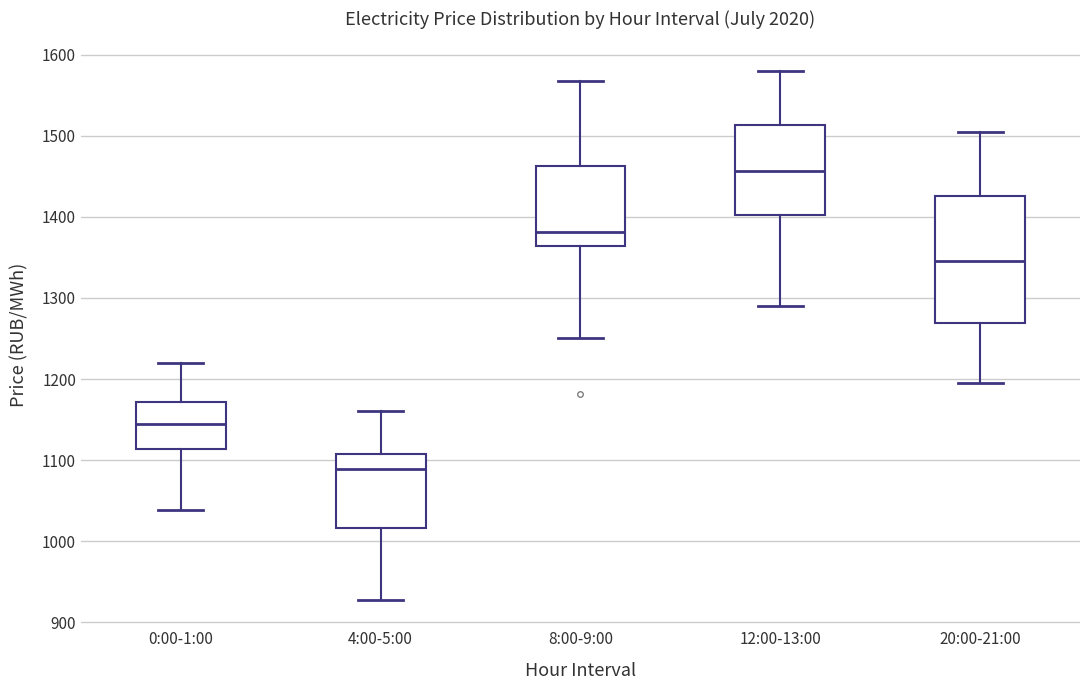

Reading left to right, transcribe this box plot: for each box, give where its median line is, the range the box spans, and where its two whiskers end, as read against the y-axis. The values are not printed on the chart, so give them approximately, as read against the axis.

0:00-1:00: median 1140, box 1110 to 1170, whiskers 1040 to 1220
4:00-5:00: median 1090, box 1020 to 1110, whiskers 930 to 1160
8:00-9:00: median 1380, box 1360 to 1460, whiskers 1250 to 1570
12:00-13:00: median 1460, box 1400 to 1510, whiskers 1290 to 1580
20:00-21:00: median 1350, box 1270 to 1430, whiskers 1190 to 1500